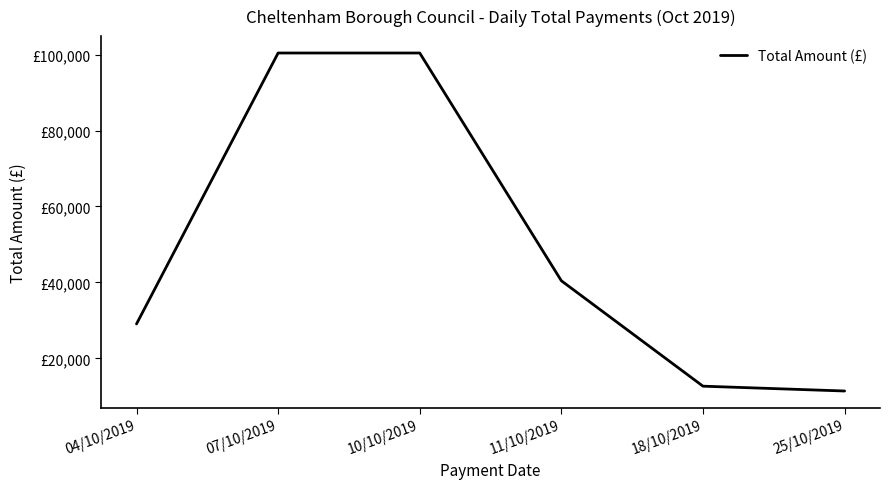

Is this an area chart (filled region under the line)?

No